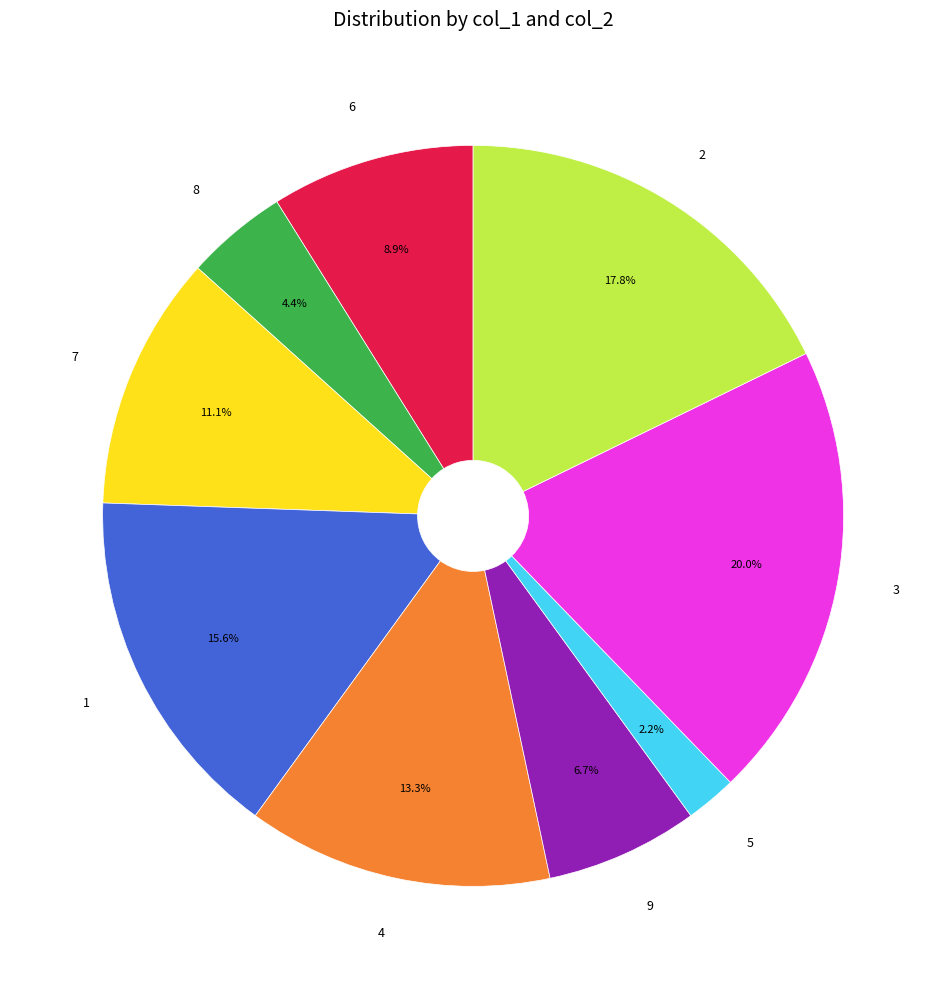

What portion of the pie excludes 3?

80.0%